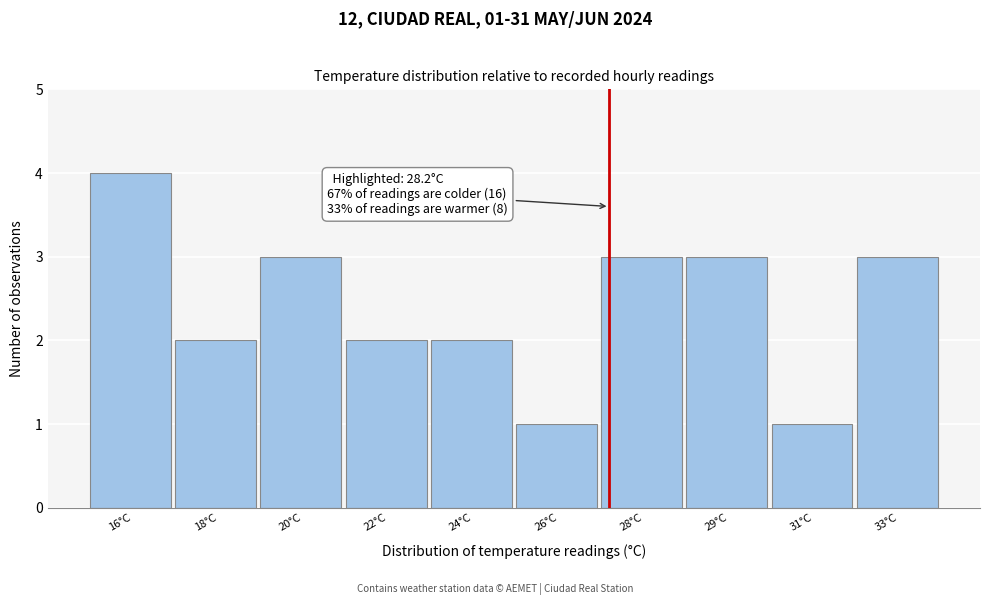

Reading left to right, transcribe all the data shown in this chart.

4	2	3	2	2	1	3	3	1	3